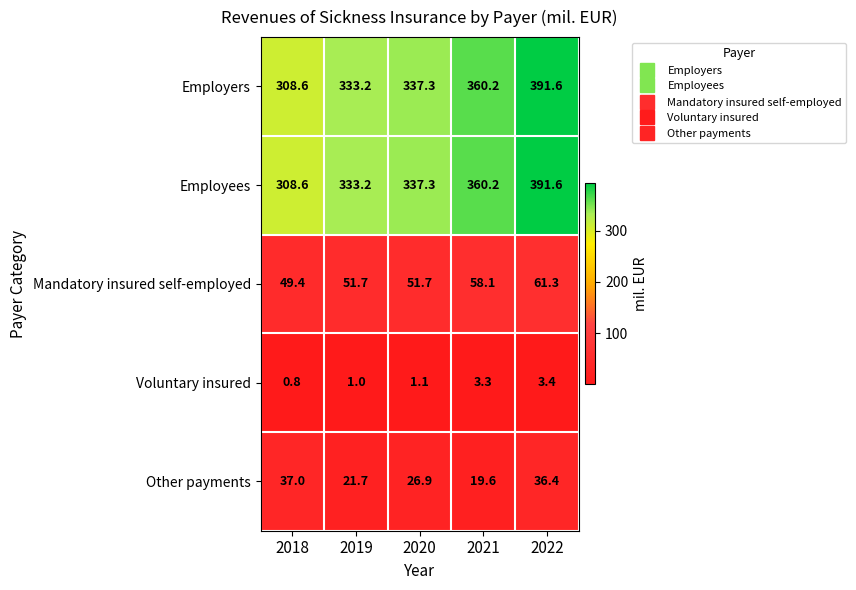

At how many categories does at least one series exceed 17?

5